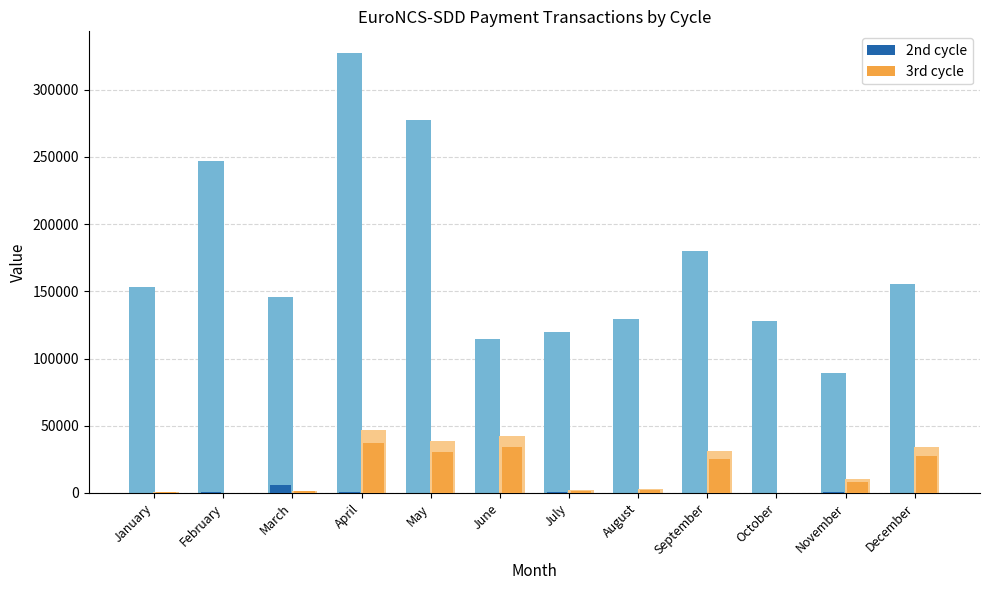

How many categories are shown in the chart?

12